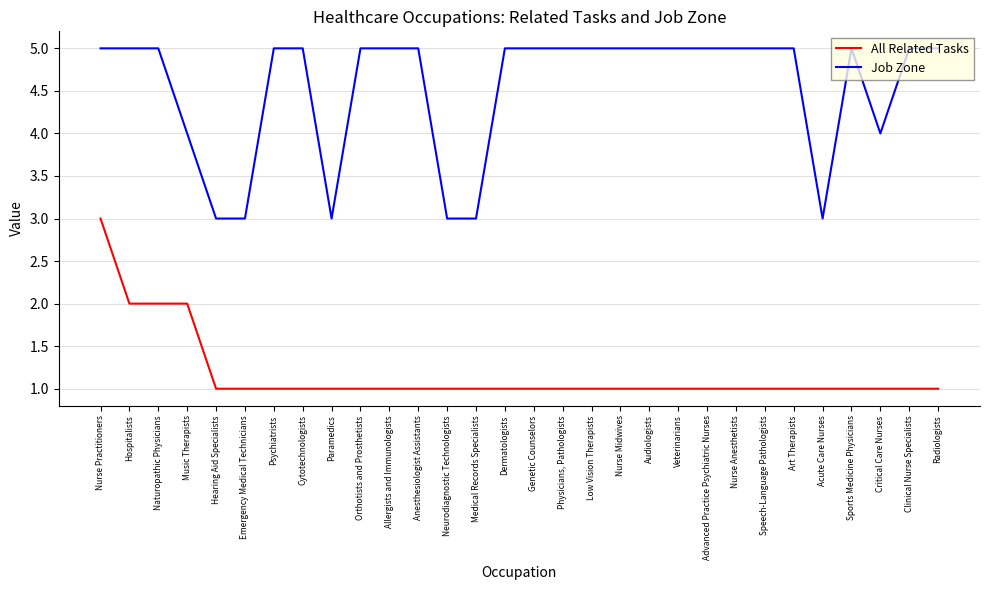

Reading left to right, extract all data points from this chart.

All Related Tasks: Nurse Practitioners=3	Hospitalists=2	Naturopathic Physicians=2	Music Therapists=2	Hearing Aid Specialists=1	Emergency Medical Technicians=1	Psychiatrists=1	Cytotechnologists=1	Paramedics=1	Orthotists and Prosthetists=1	Allergists and Immunologists=1	Anesthesiologist Assistants=1	Neurodiagnostic Technologists=1	Medical Records Specialists=1	Dermatologists=1	Genetic Counselors=1	Physicians, Pathologists=1	Low Vision Therapists=1	Nurse Midwives=1	Audiologists=1	Veterinarians=1	Advanced Practice Psychiatric Nurses=1	Nurse Anesthetists=1	Speech-Language Pathologists=1	Art Therapists=1	Acute Care Nurses=1	Sports Medicine Physicians=1	Critical Care Nurses=1	Clinical Nurse Specialists=1	Radiologists=1
Job Zone: Nurse Practitioners=5	Hospitalists=5	Naturopathic Physicians=5	Music Therapists=4	Hearing Aid Specialists=3	Emergency Medical Technicians=3	Psychiatrists=5	Cytotechnologists=5	Paramedics=3	Orthotists and Prosthetists=5	Allergists and Immunologists=5	Anesthesiologist Assistants=5	Neurodiagnostic Technologists=3	Medical Records Specialists=3	Dermatologists=5	Genetic Counselors=5	Physicians, Pathologists=5	Low Vision Therapists=5	Nurse Midwives=5	Audiologists=5	Veterinarians=5	Advanced Practice Psychiatric Nurses=5	Nurse Anesthetists=5	Speech-Language Pathologists=5	Art Therapists=5	Acute Care Nurses=3	Sports Medicine Physicians=5	Critical Care Nurses=4	Clinical Nurse Specialists=5	Radiologists=5